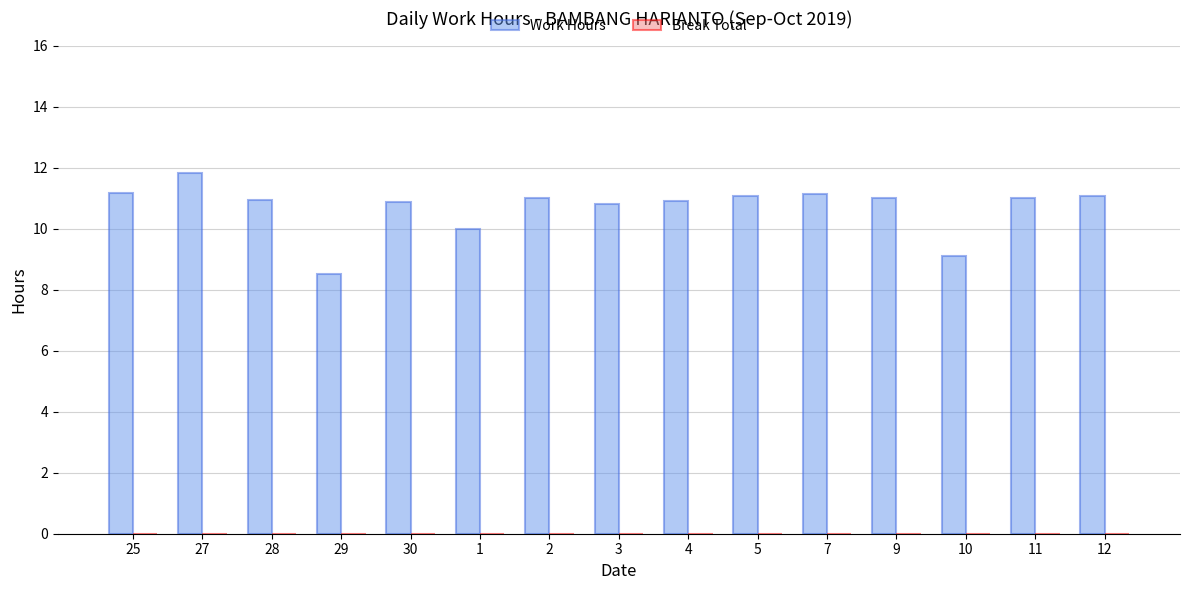

Between 27 and 29, which is larger?

27